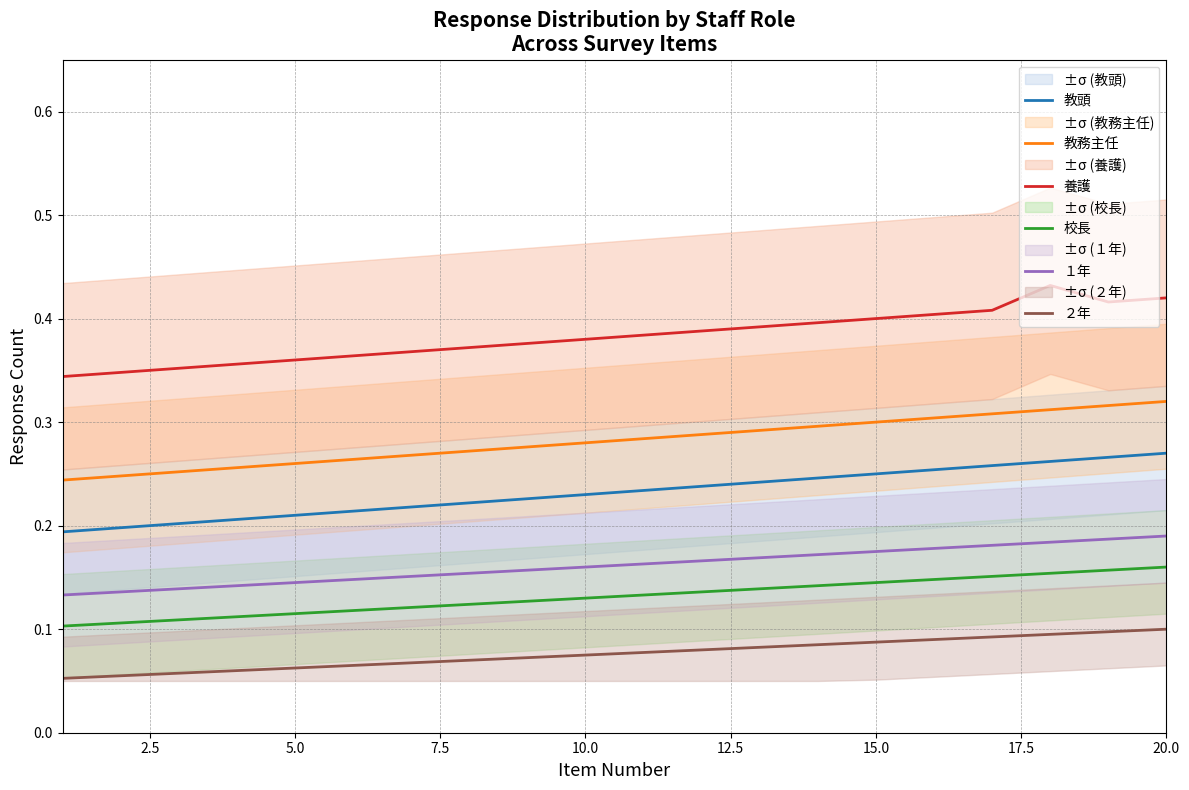

The value of １年 at 20.0 is 0.3. True or false?

False